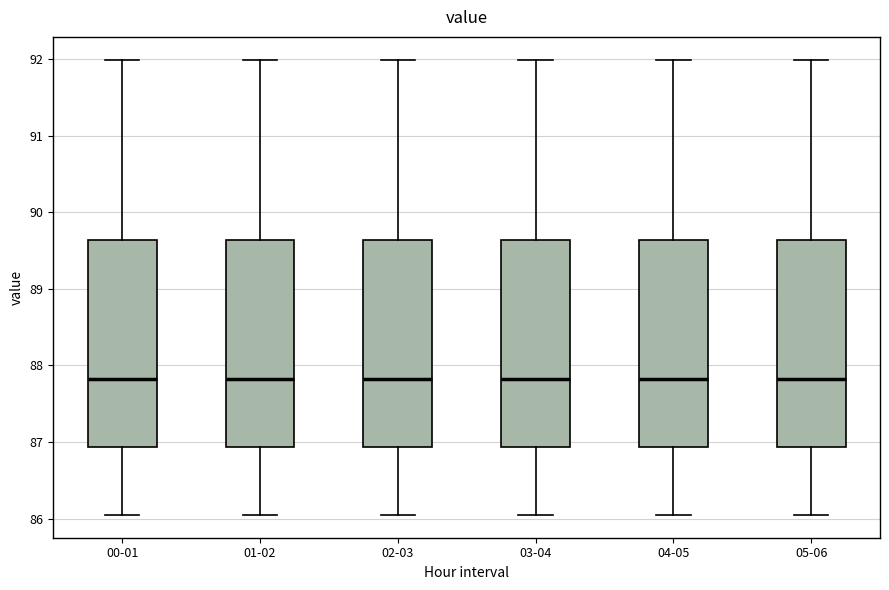

Reading left to right, transcribe this box plot: for each box, give where its median line is, the range the box spans, and where its two whiskers end, as read against the y-axis. The values are not printed on the chart, so give them approximately, as read against the axis.

00-01: median 87.8, box 86.9 to 89.6, whiskers 86.1 to 92.0
01-02: median 87.8, box 86.9 to 89.6, whiskers 86.1 to 92.0
02-03: median 87.8, box 86.9 to 89.6, whiskers 86.1 to 92.0
03-04: median 87.8, box 86.9 to 89.6, whiskers 86.1 to 92.0
04-05: median 87.8, box 86.9 to 89.6, whiskers 86.1 to 92.0
05-06: median 87.8, box 86.9 to 89.6, whiskers 86.1 to 92.0